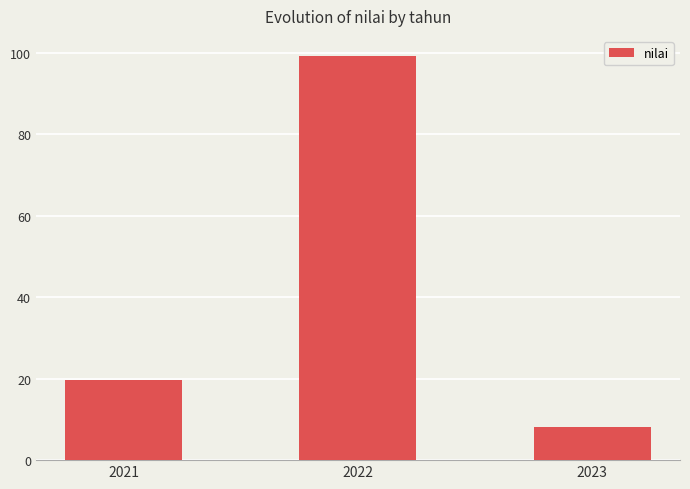

What is the value of the 2nd bar from the left?

99.1